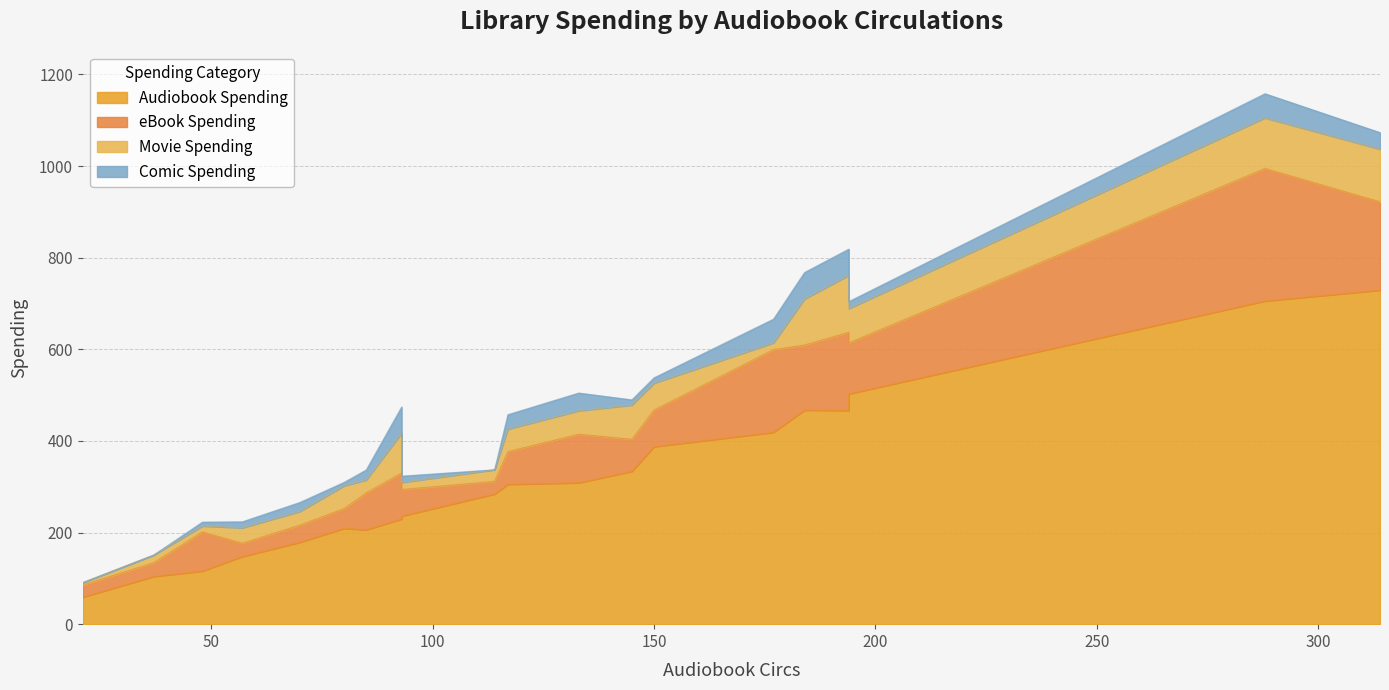

At how many categories does at least one series exceed 169?

16